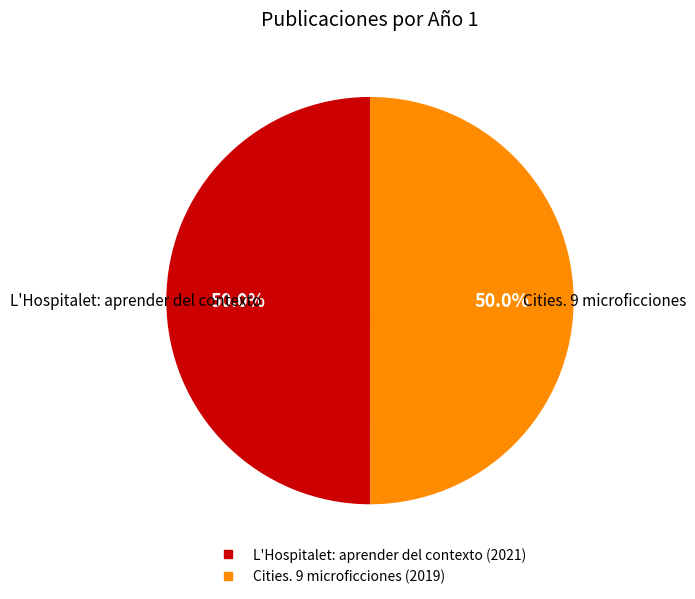

What is the ratio of the value at L'Hospitalet: aprender del contexto to the value at Cities. 9 microficciones?

1.0